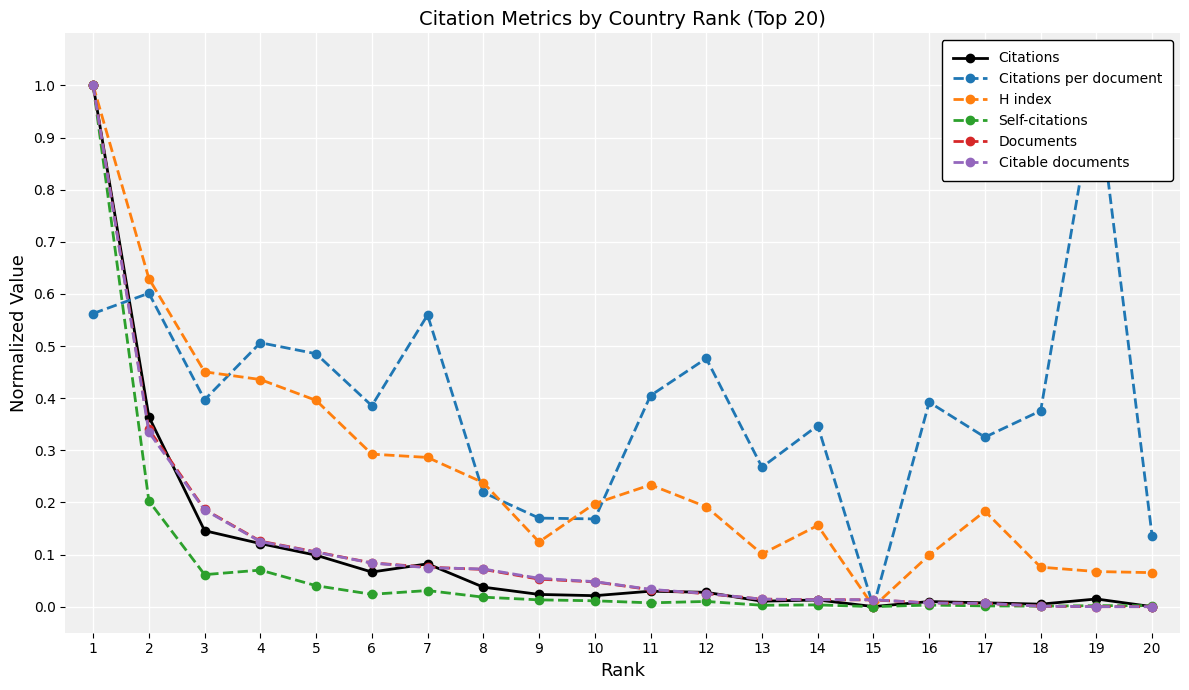

What are all the series names shown in the legend?

Citations, Citations per document, H index, Self-citations, Documents, Citable documents